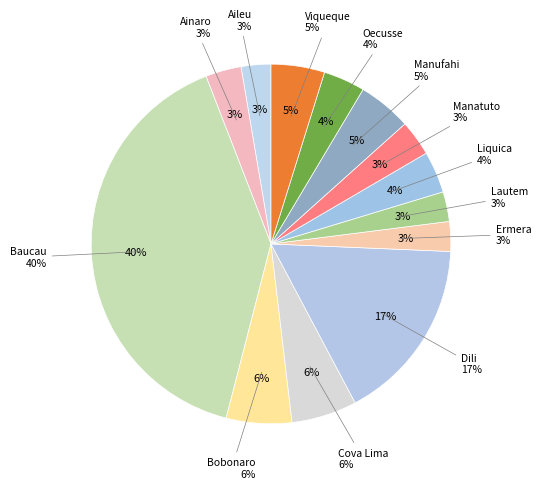

What percentage do Liquica and Aileu together represent?

6.4%